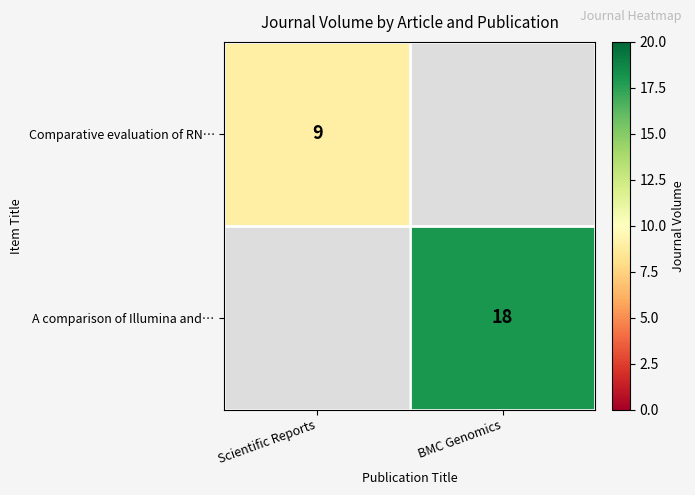

True or false: A comparison of Illumina and… has a value of 18 at BMC Genomics.

True